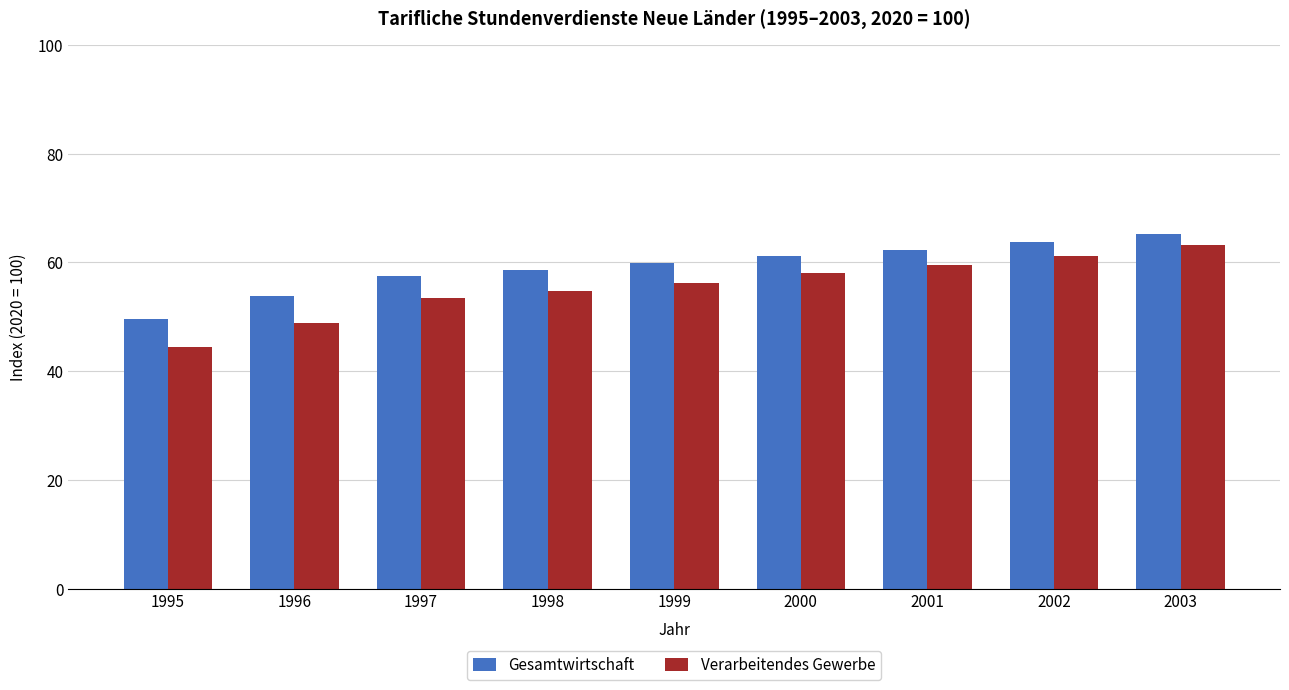

At 2003, list the series in order from largest to smallest.

Gesamtwirtschaft, Verarbeitendes Gewerbe